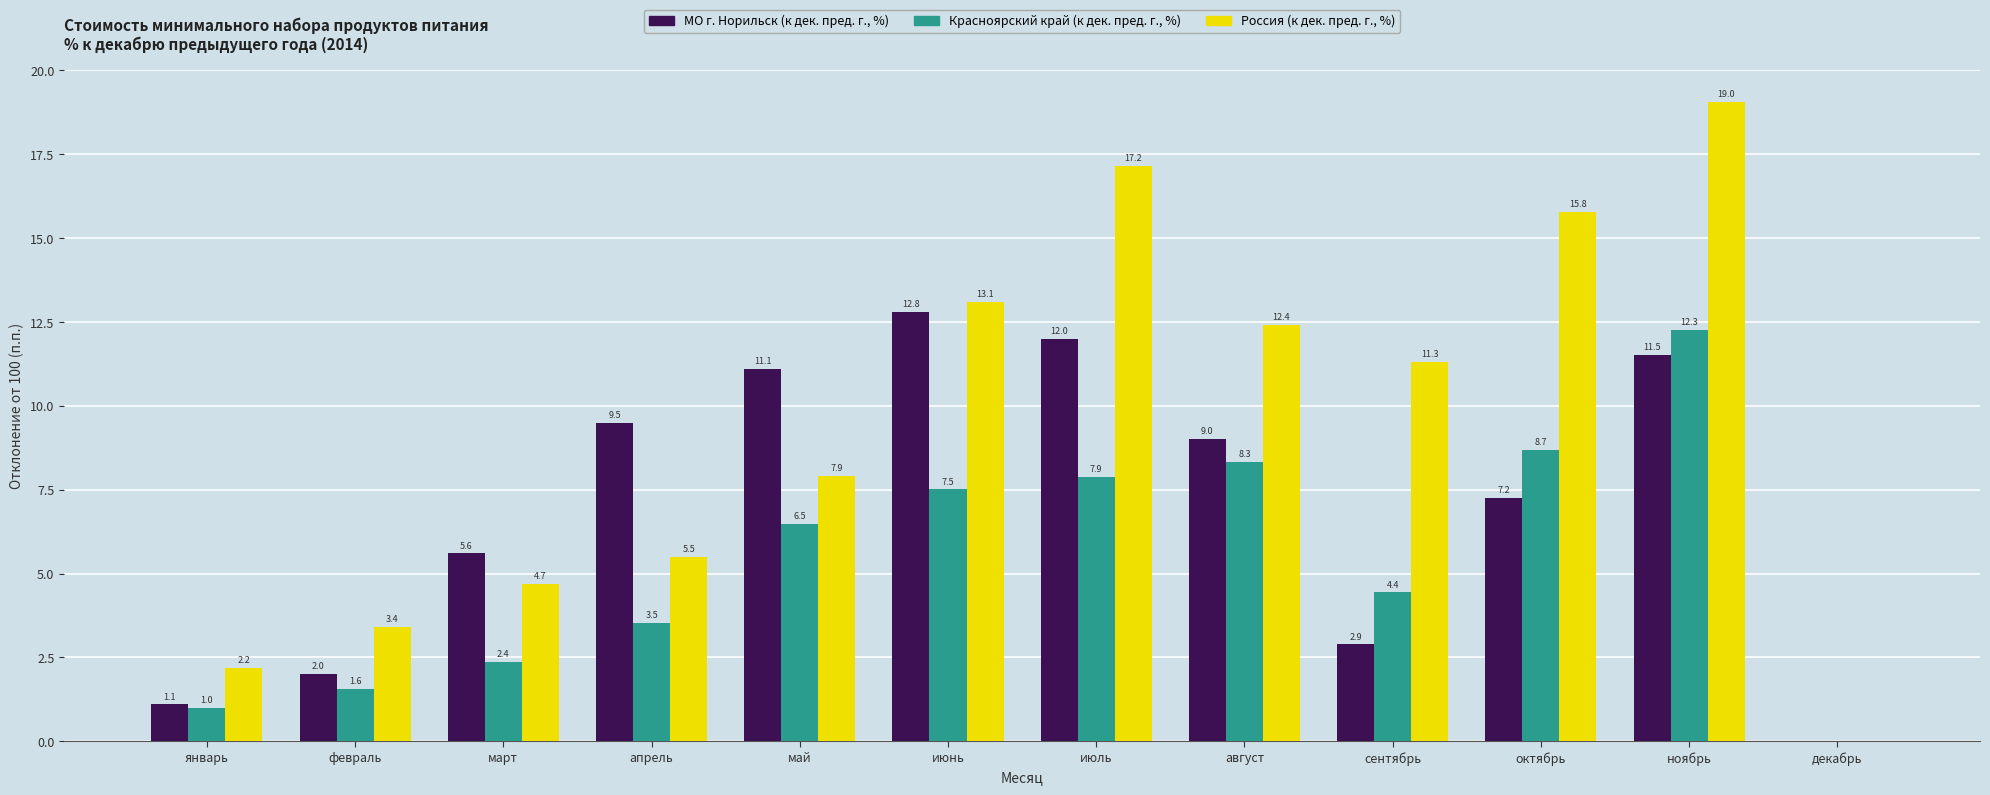

Is the value of Россия (к дек. пред. г., %) at март greater than the value of МО г. Норильск (к дек. пред. г., %) at октябрь?

No